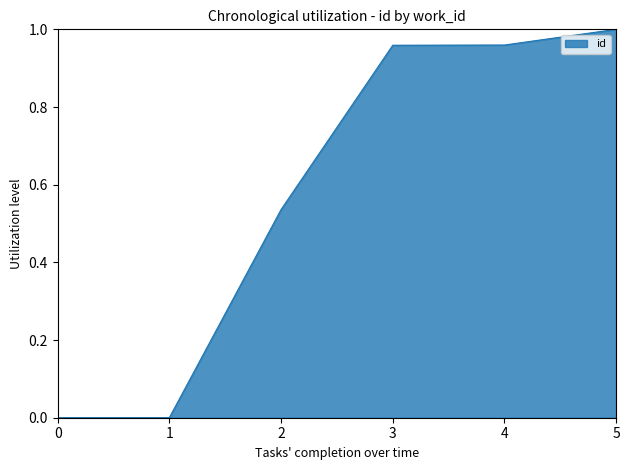

True or false: the data shows 0.0 at 1.

True